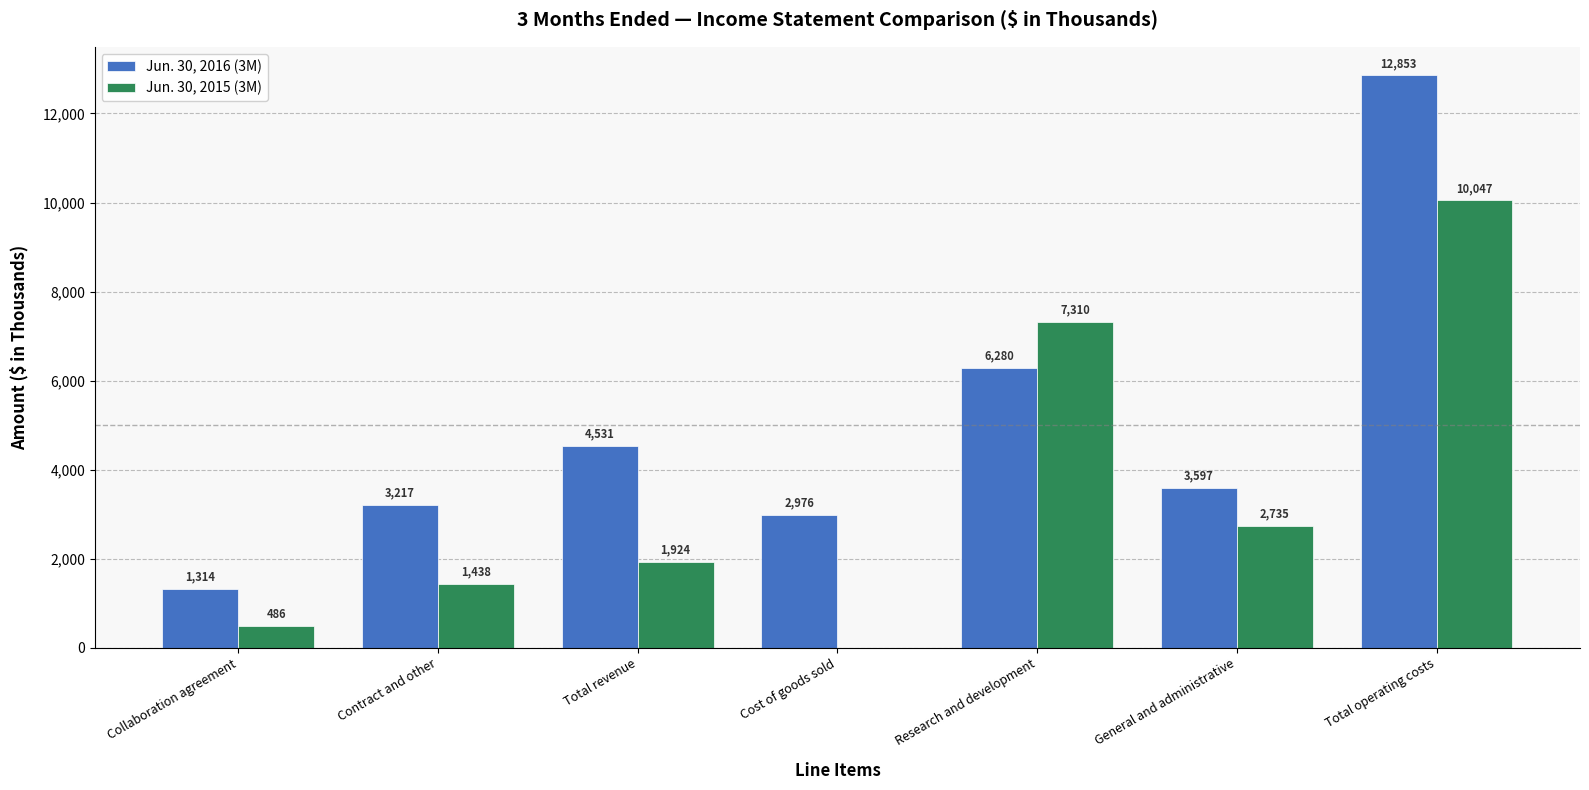

Is the value of Jun. 30, 2016 (3M) at Total revenue greater than the value of Jun. 30, 2015 (3M) at Research and development?

No